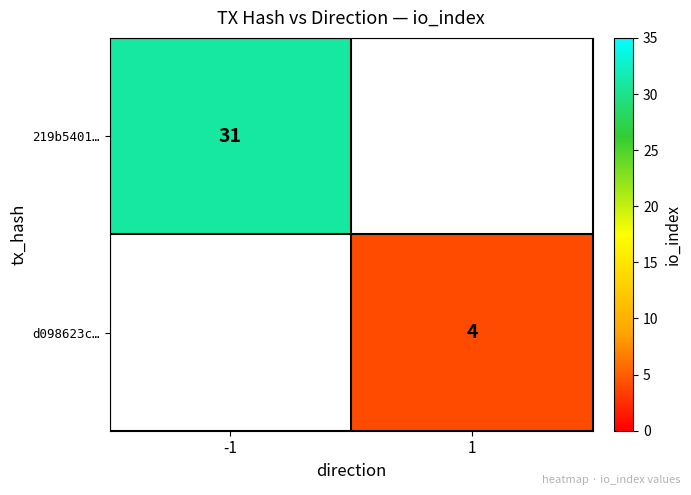

At which category does the chart reach its minimum across all series?

1